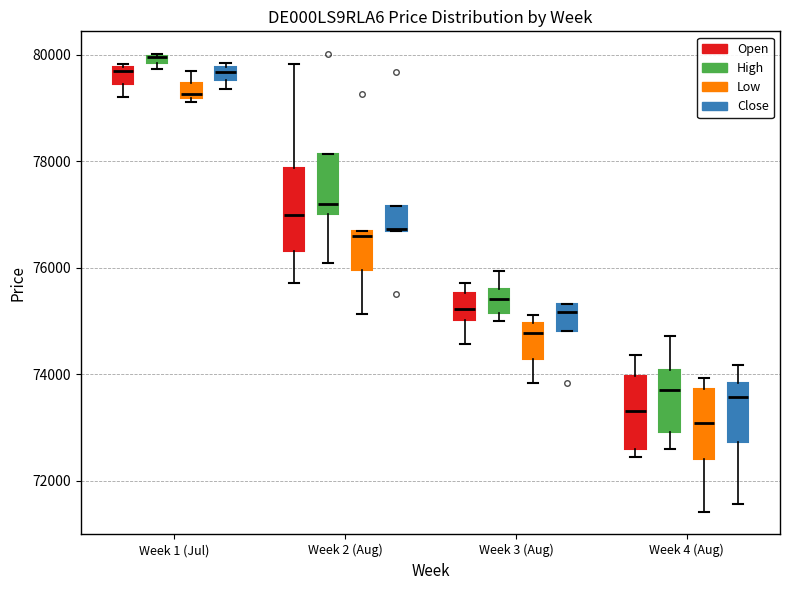

Where does the upper whisker of the box for Week 2 (Aug) (Open) end on the y-axis? The values are not printed on the chart, so give them approximately, as read against the axis.

79800